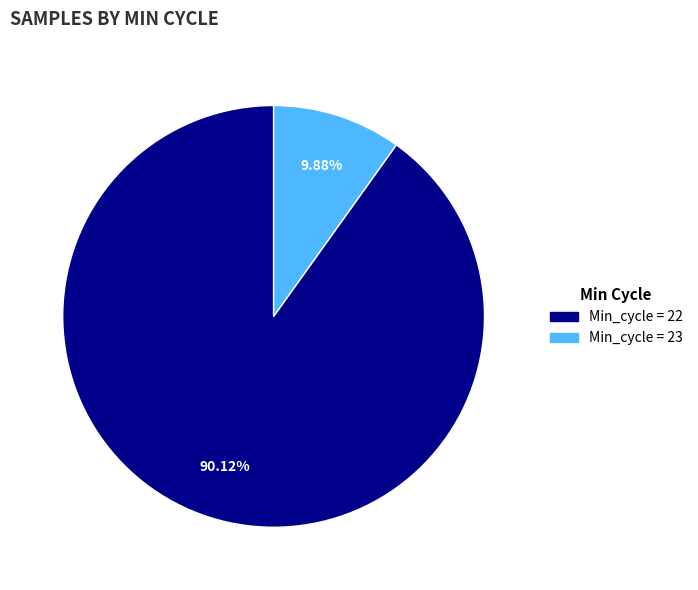

Combined, do Min_cycle = 23 and Min_cycle = 22 account for over 50%?

Yes